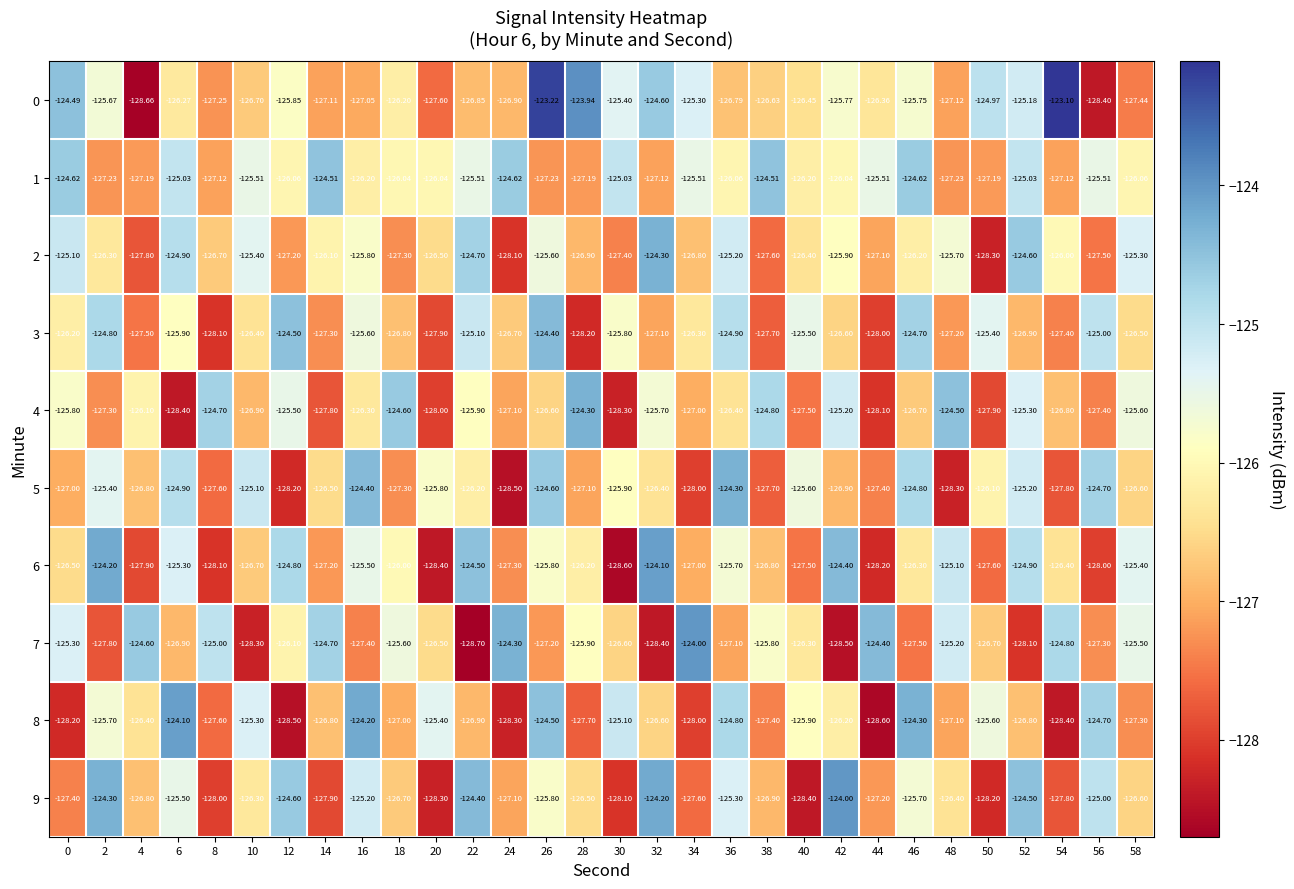

Reading left to right, what are all the values shown in this chart?

0: 0=-124.5	2=-125.7	4=-128.7	6=-126.3	8=-127.2	10=-126.7	12=-125.8	14=-127.1	16=-127.0	18=-126.2	20=-127.6	22=-126.8	24=-126.9	26=-123.2	28=-123.9	30=-125.4	32=-124.6	34=-125.3	36=-126.8	38=-126.6	40=-126.5	42=-125.8	44=-126.4	46=-125.8	48=-127.1	50=-125.0	52=-125.2	54=-123.1	56=-128.4	58=-127.4
1: 0=-124.6	2=-127.2	4=-127.2	6=-125.0	8=-127.1	10=-125.5	12=-126.1	14=-124.5	16=-126.2	18=-126.0	20=-126.0	22=-125.5	24=-124.6	26=-127.2	28=-127.2	30=-125.0	32=-127.1	34=-125.5	36=-126.1	38=-124.5	40=-126.2	42=-126.0	44=-125.5	46=-124.6	48=-127.2	50=-127.2	52=-125.0	54=-127.1	56=-125.5	58=-126.1
2: 0=-125.1	2=-126.3	4=-127.8	6=-124.9	8=-126.7	10=-125.4	12=-127.2	14=-126.1	16=-125.8	18=-127.3	20=-126.5	22=-124.7	24=-128.1	26=-125.6	28=-126.9	30=-127.4	32=-124.3	34=-126.8	36=-125.2	38=-127.6	40=-126.4	42=-125.9	44=-127.1	46=-126.2	48=-125.7	50=-128.3	52=-124.6	54=-126.0	56=-127.5	58=-125.3
3: 0=-126.2	2=-124.8	4=-127.5	6=-125.9	8=-128.1	10=-126.4	12=-124.5	14=-127.3	16=-125.6	18=-126.8	20=-127.9	22=-125.1	24=-126.7	26=-124.4	28=-128.2	30=-125.8	32=-127.1	34=-126.3	36=-124.9	38=-127.7	40=-125.5	42=-126.6	44=-128.0	46=-124.7	48=-127.2	50=-125.4	52=-126.9	54=-127.4	56=-125.0	58=-126.5
4: 0=-125.8	2=-127.3	4=-126.1	6=-128.4	8=-124.7	10=-126.9	12=-125.5	14=-127.8	16=-126.3	18=-124.6	20=-128.0	22=-125.9	24=-127.1	26=-126.6	28=-124.3	30=-128.3	32=-125.7	34=-127.0	36=-126.4	38=-124.8	40=-127.5	42=-125.2	44=-128.1	46=-126.7	48=-124.5	50=-127.9	52=-125.3	54=-126.8	56=-127.4	58=-125.6
5: 0=-127.0	2=-125.4	4=-126.8	6=-124.9	8=-127.6	10=-125.1	12=-128.2	14=-126.5	16=-124.4	18=-127.3	20=-125.8	22=-126.2	24=-128.5	26=-124.6	28=-127.1	30=-125.9	32=-126.4	34=-128.0	36=-124.3	38=-127.7	40=-125.6	42=-126.9	44=-127.4	46=-124.8	48=-128.3	50=-126.1	52=-125.2	54=-127.8	56=-124.7	58=-126.6
6: 0=-126.5	2=-124.2	4=-127.9	6=-125.3	8=-128.1	10=-126.7	12=-124.8	14=-127.2	16=-125.5	18=-126.0	20=-128.4	22=-124.5	24=-127.3	26=-125.8	28=-126.2	30=-128.6	32=-124.1	34=-127.0	36=-125.7	38=-126.8	40=-127.5	42=-124.4	44=-128.2	46=-126.3	48=-125.1	50=-127.6	52=-124.9	54=-126.4	56=-128.0	58=-125.4
7: 0=-125.3	2=-127.8	4=-124.6	6=-126.9	8=-125.0	10=-128.3	12=-126.1	14=-124.7	16=-127.4	18=-125.6	20=-126.5	22=-128.7	24=-124.3	26=-127.2	28=-125.9	30=-126.6	32=-128.4	34=-124.0	36=-127.1	38=-125.8	40=-126.3	42=-128.5	44=-124.4	46=-127.5	48=-125.2	50=-126.7	52=-128.1	54=-124.8	56=-127.3	58=-125.5
8: 0=-128.2	2=-125.7	4=-126.4	6=-124.1	8=-127.6	10=-125.3	12=-128.5	14=-126.8	16=-124.2	18=-127.0	20=-125.4	22=-126.9	24=-128.3	26=-124.5	28=-127.7	30=-125.1	32=-126.6	34=-128.0	36=-124.8	38=-127.4	40=-125.9	42=-126.2	44=-128.6	46=-124.3	48=-127.1	50=-125.6	52=-126.8	54=-128.4	56=-124.7	58=-127.3
9: 0=-127.4	2=-124.3	4=-126.8	6=-125.5	8=-128.0	10=-126.3	12=-124.6	14=-127.9	16=-125.2	18=-126.7	20=-128.3	22=-124.4	24=-127.1	26=-125.8	28=-126.5	30=-128.1	32=-124.2	34=-127.6	36=-125.3	38=-126.9	40=-128.4	42=-124.0	44=-127.2	46=-125.7	48=-126.4	50=-128.2	52=-124.5	54=-127.8	56=-125.0	58=-126.6